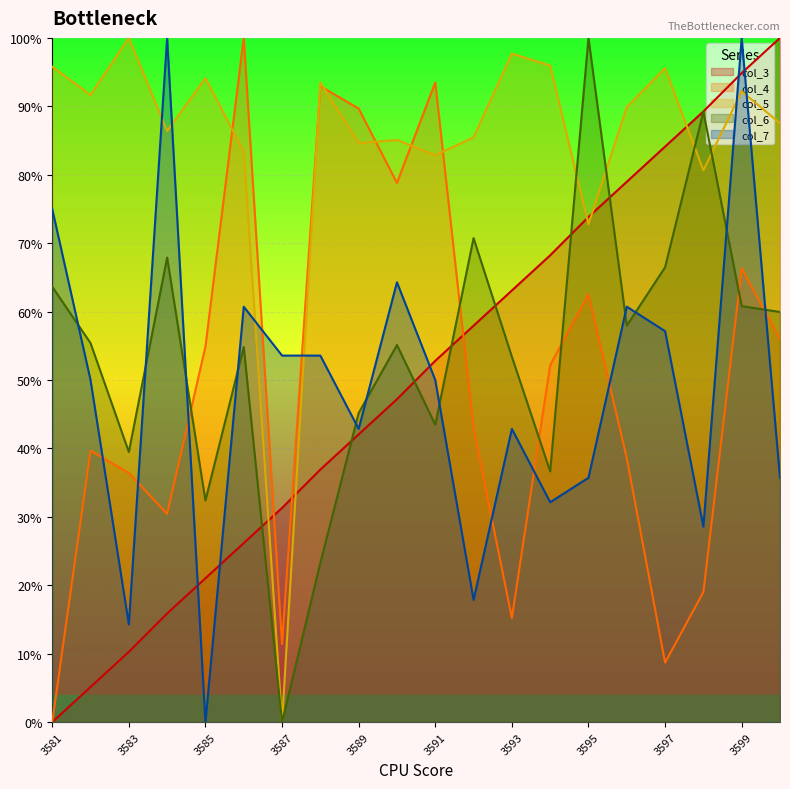

What is the average value of the col_6 series?

0.5